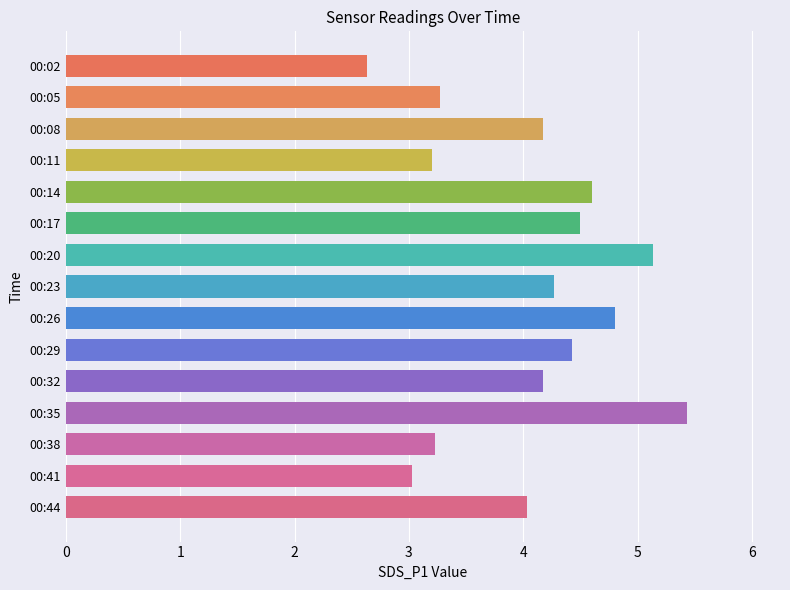

Reading top to bottom, extract all data points from this chart.

2.6	3.3	4.2	3.2	4.6	4.5	5.1	4.3	4.8	4.4	4.2	5.4	3.2	3.0	4.0